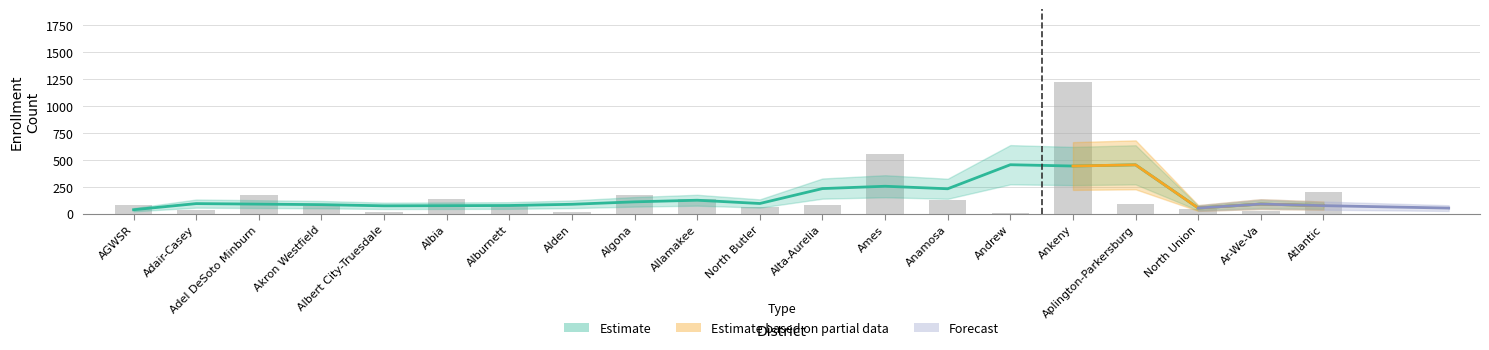

What is the average value?

167